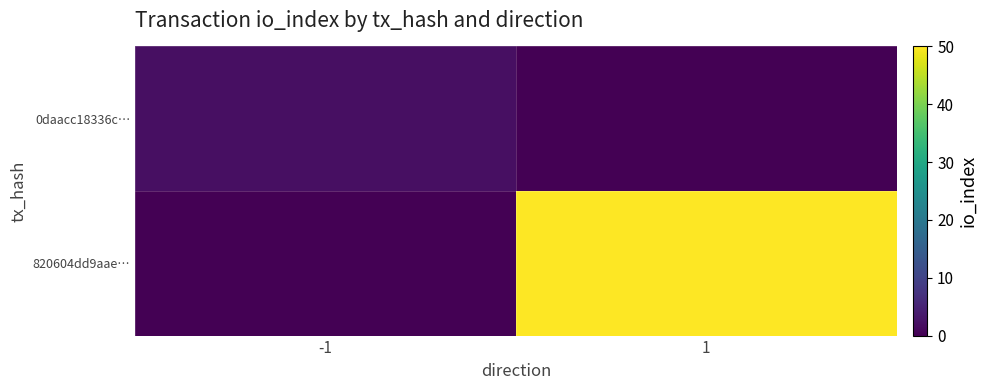

Count the number of data series in this chart.

2